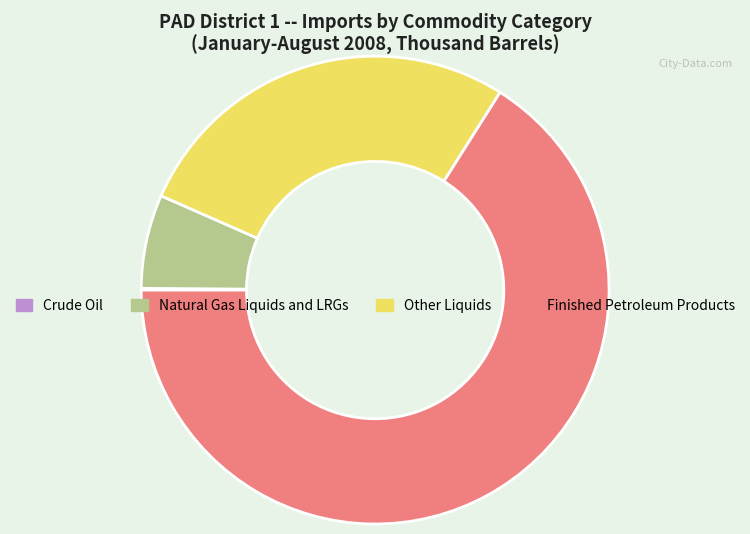

The Finished Petroleum Products slice represents 75% of the pie. True or false?

False